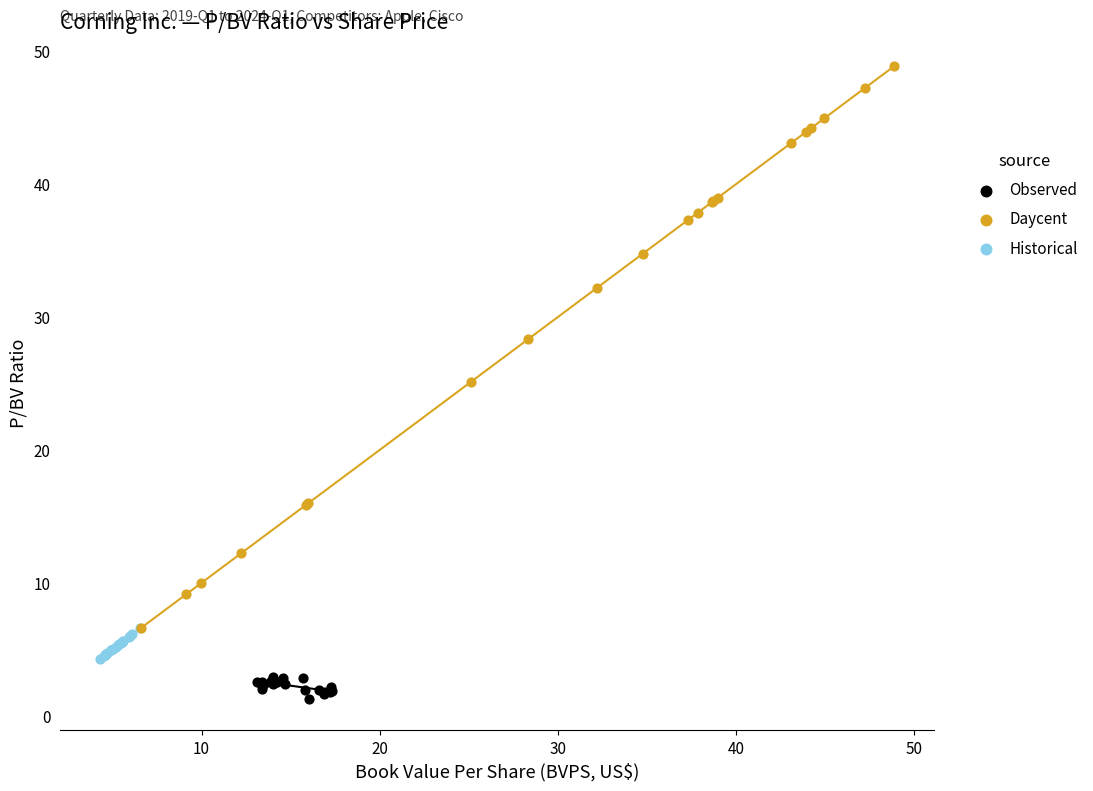

Which series has the largest Y range (max minus min)?

Daycent